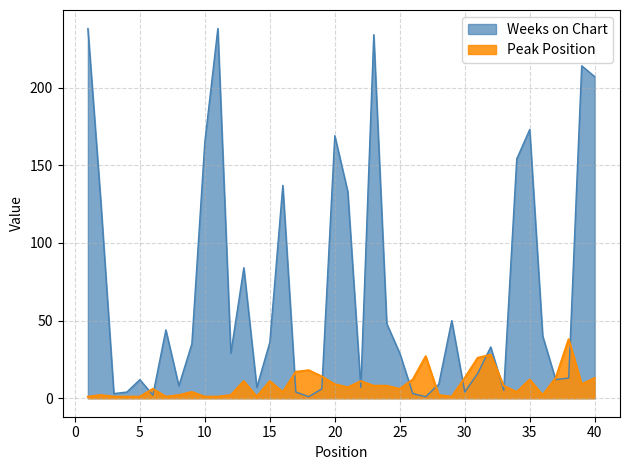

Rank the series by their maximum value, from lowest to highest.

Peak Position, Weeks on Chart